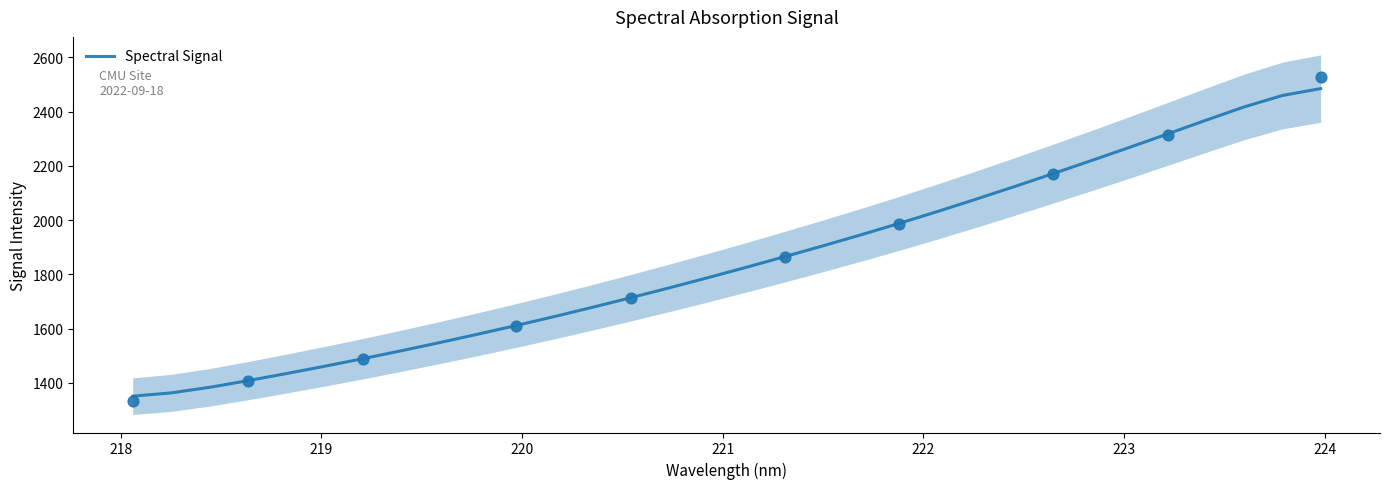

What is the highest value of the Spectral Signal series?

2484.5